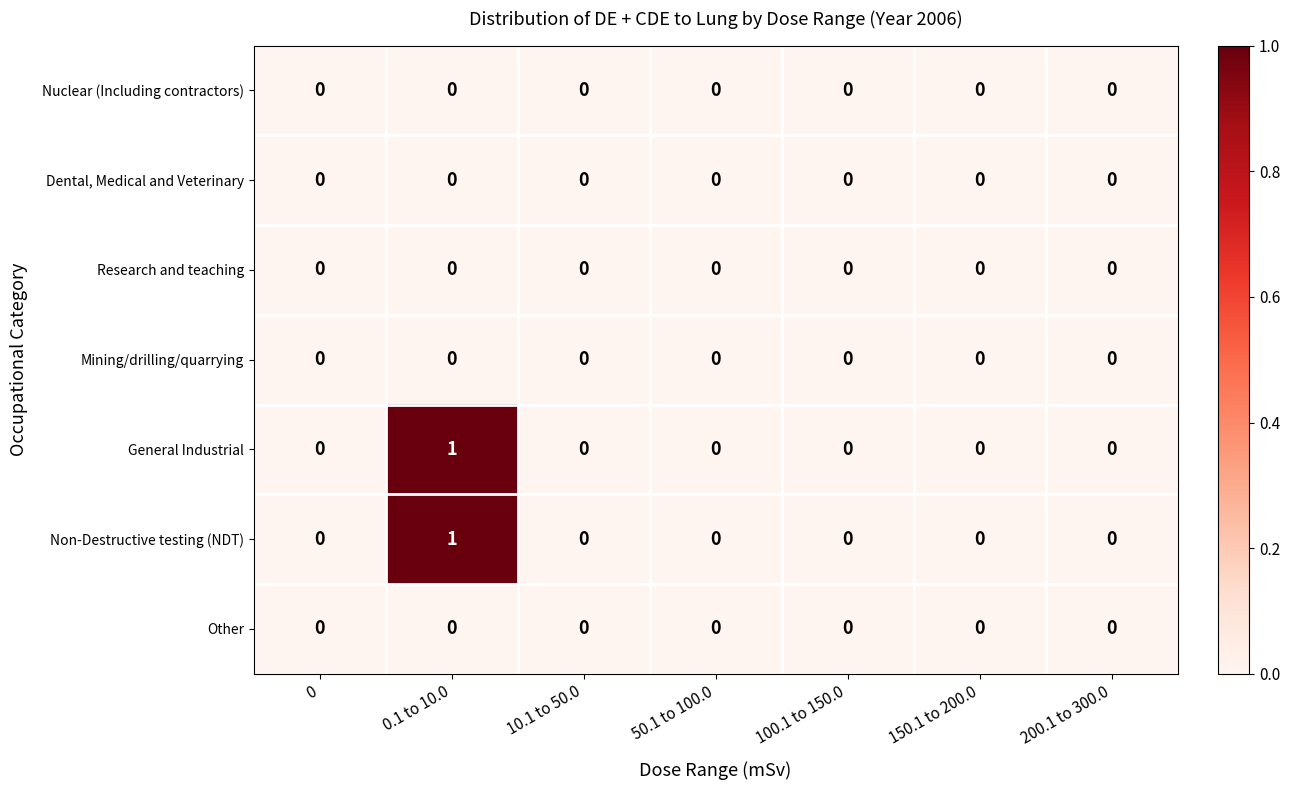

At which category is the sum across all series the highest?

0.1 to 10.0